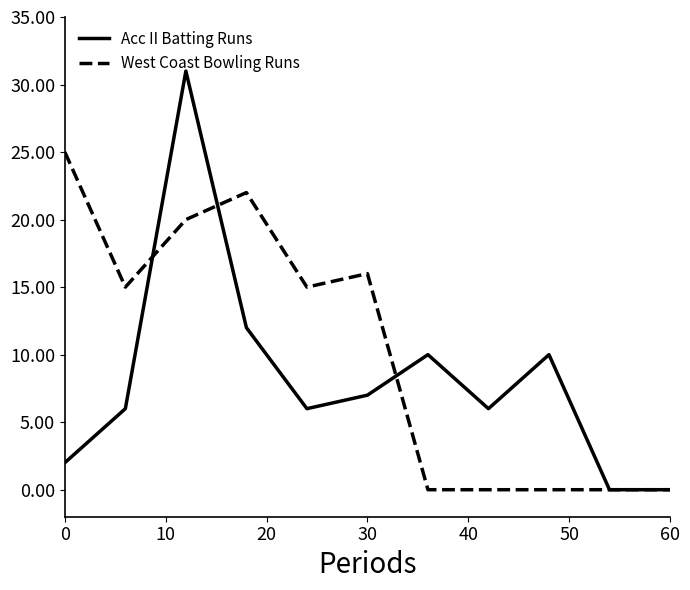

What is the highest value of the West Coast Bowling Runs series?

25